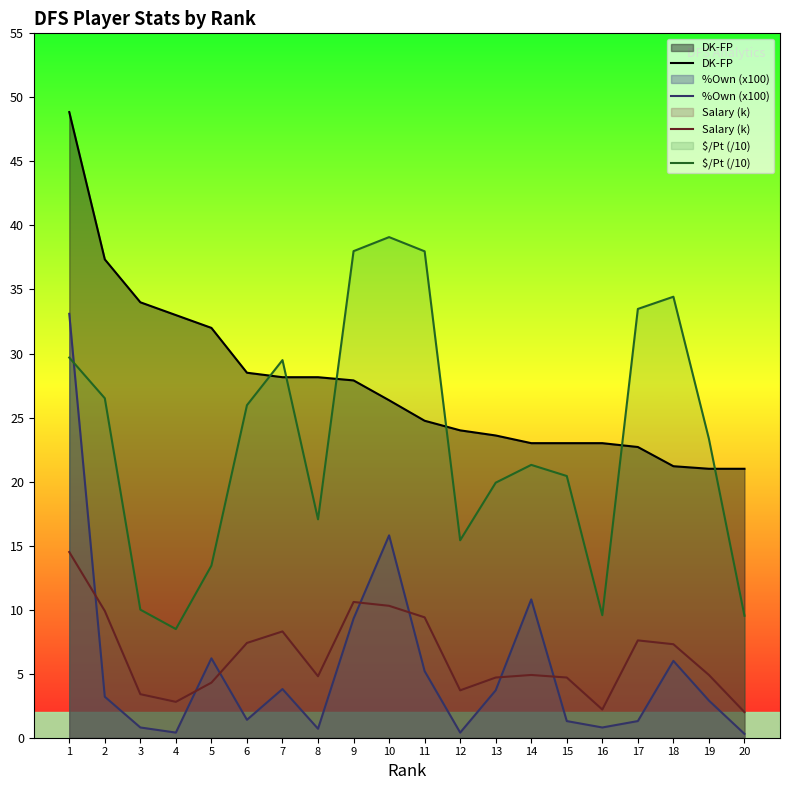

What is the difference between the $/Pt (/10) values at 17 and 14?

12.2